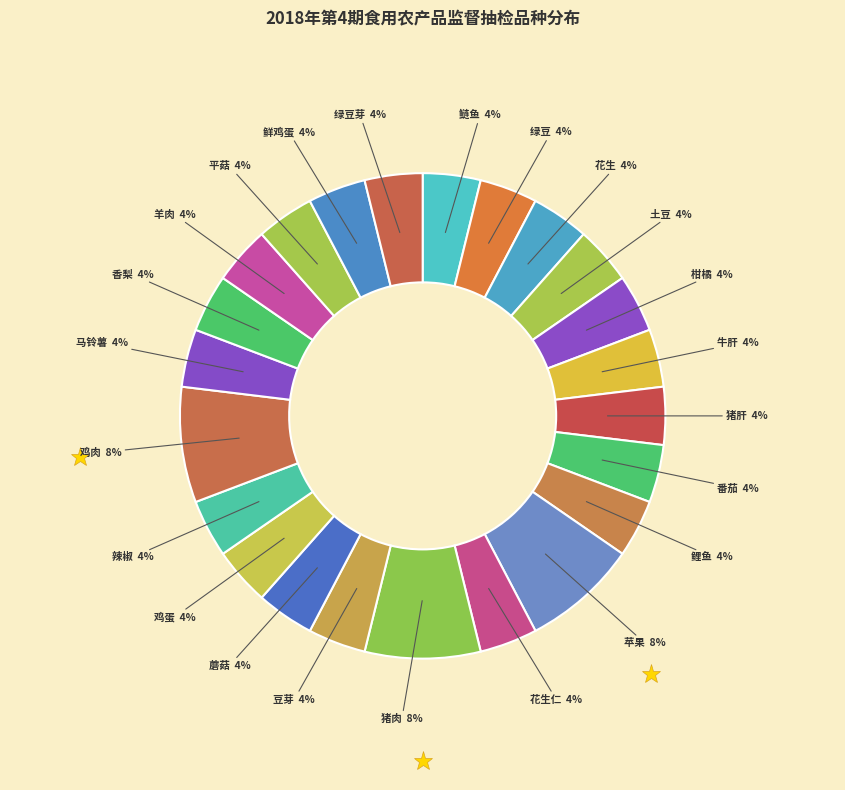

What is the ratio of the value at 绿豆芽 to the value at 鲢鱼?

1.0